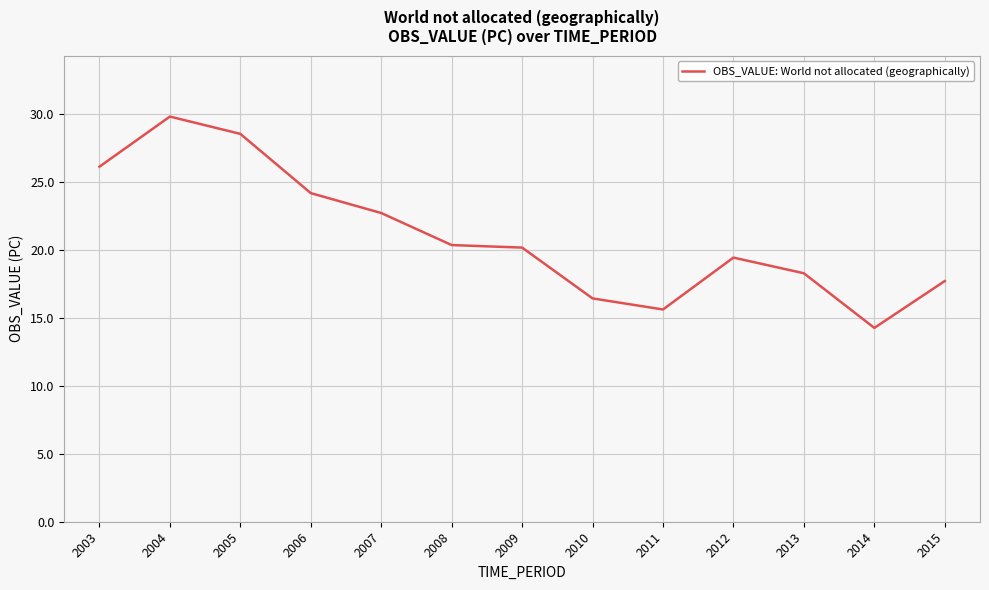

How many lines are shown in the chart?

1